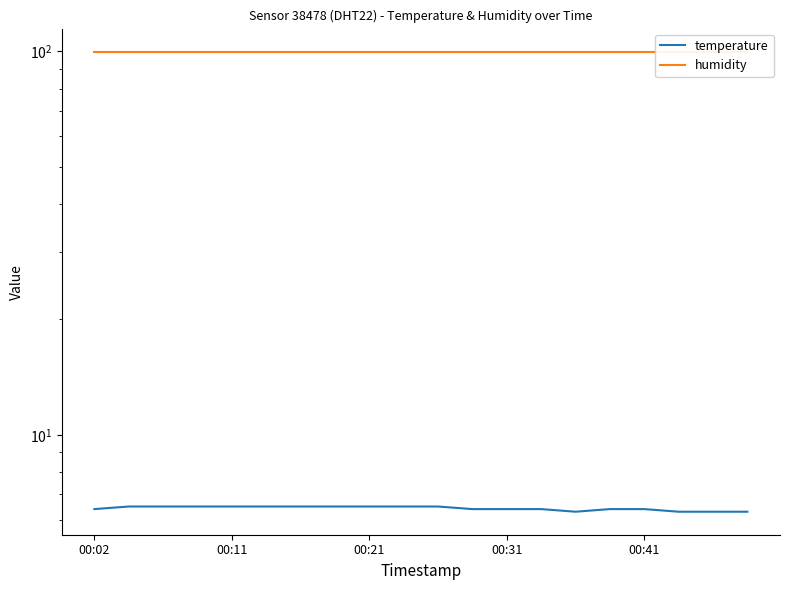

At 18, list the series in order from largest to smallest.

humidity, temperature